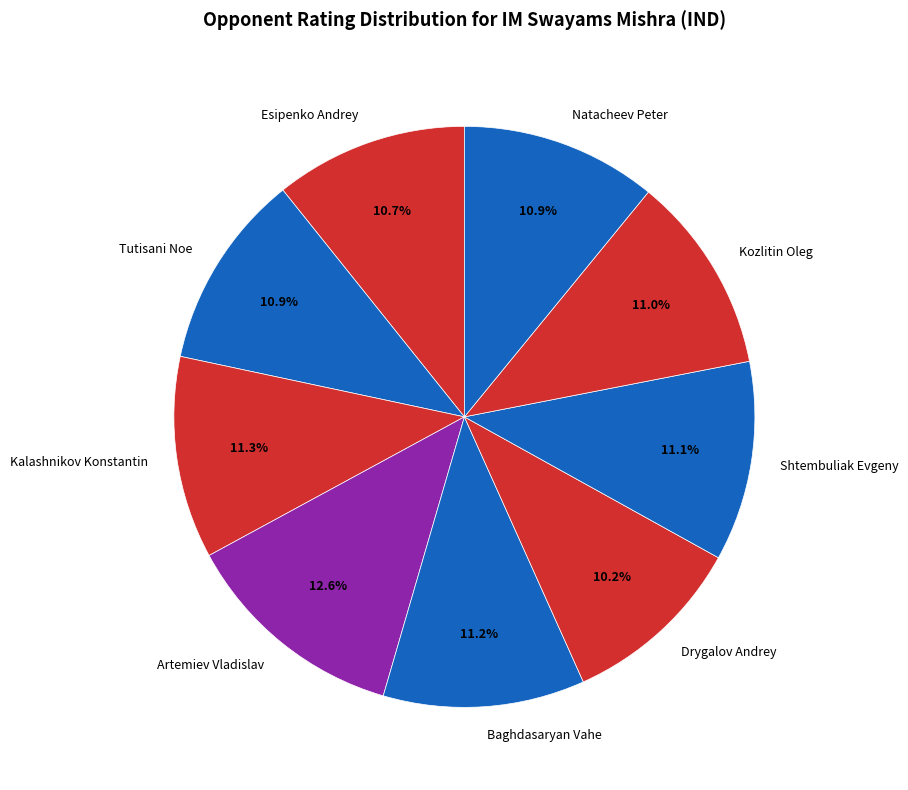

Between Drygalov Andrey and Natacheev Peter, which is larger?

Natacheev Peter